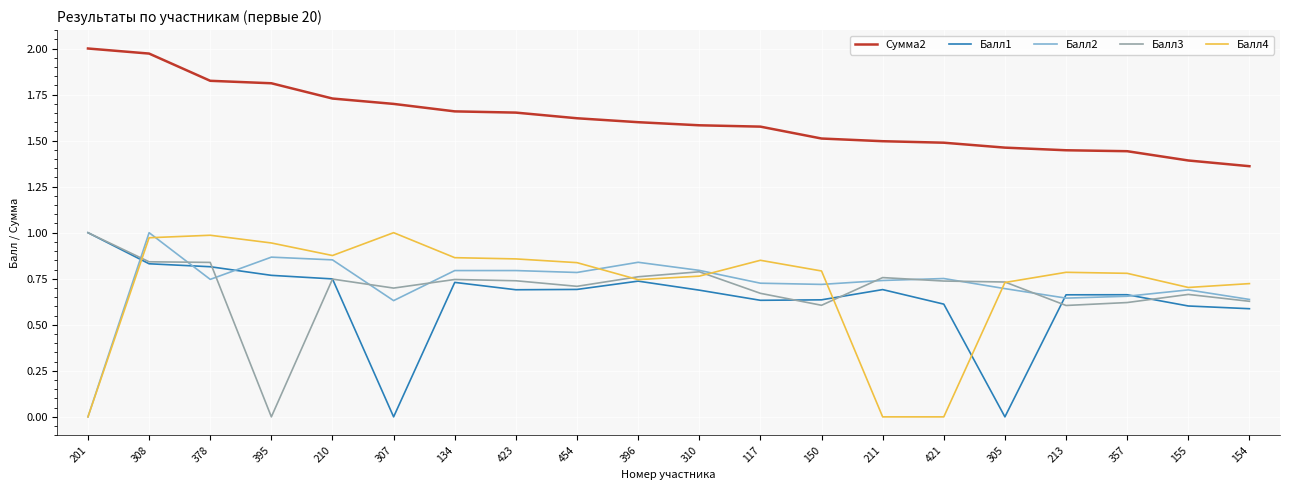

What position from the left is 421?

15